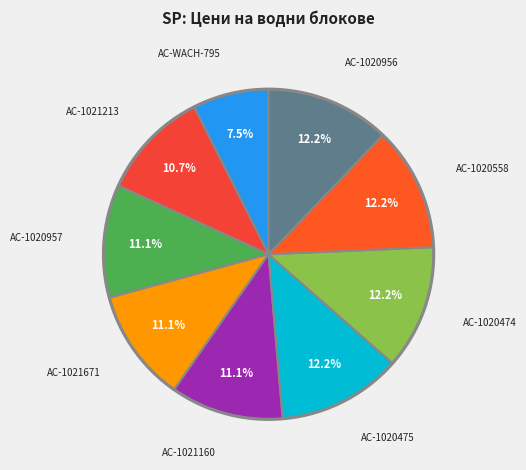

How many segments does this pie chart have?

9